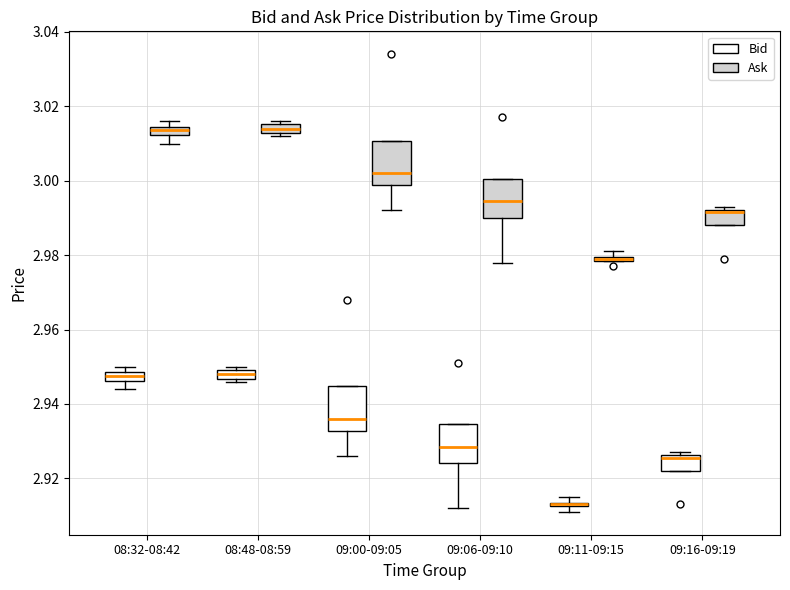

Where is the lower edge of the box for 09:06-09:10 (Ask) on the y-axis? The values are not printed on the chart, so give them approximately, as read against the axis.

2.990